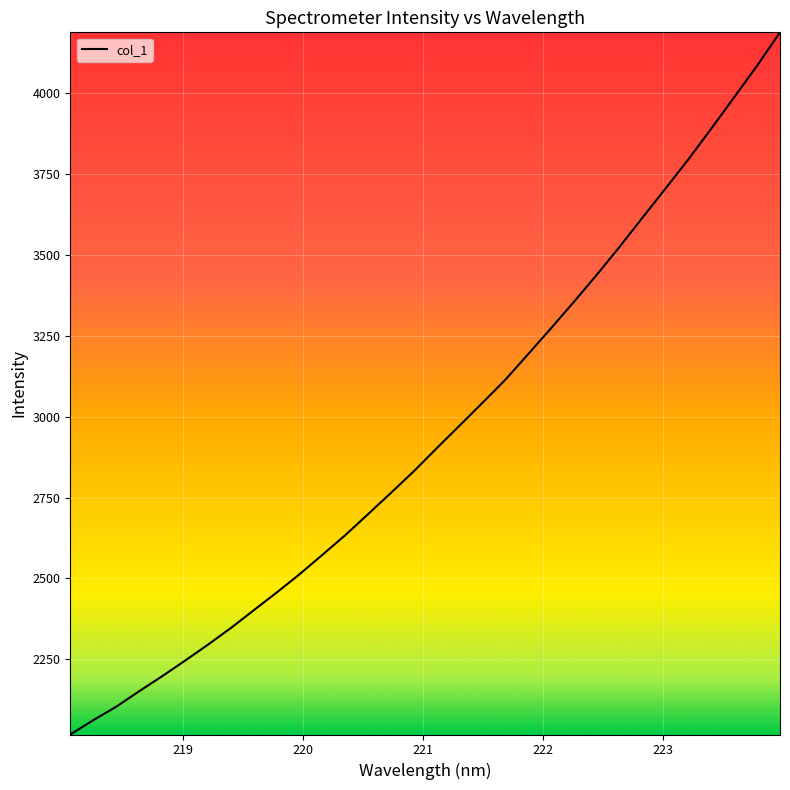

What is the smallest value displayed?

2017.0